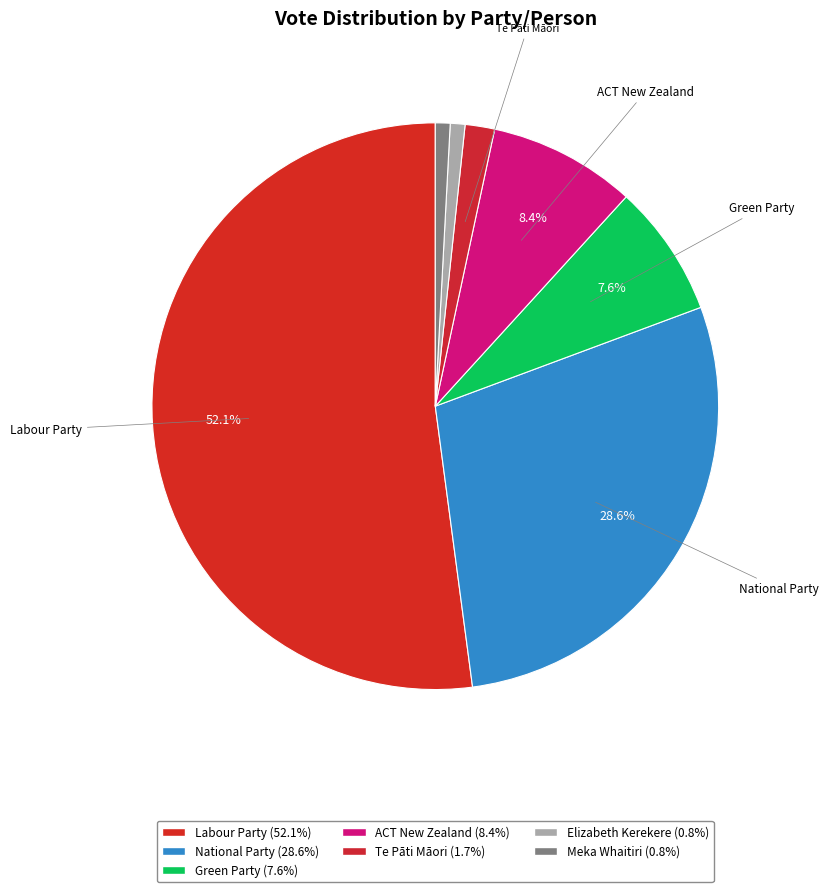

Rank the categories by value from lowest to highest.

Elizabeth Kerekere, Meka Whaitiri, Te Pāti Māori, Green Party, ACT New Zealand, National Party, Labour Party